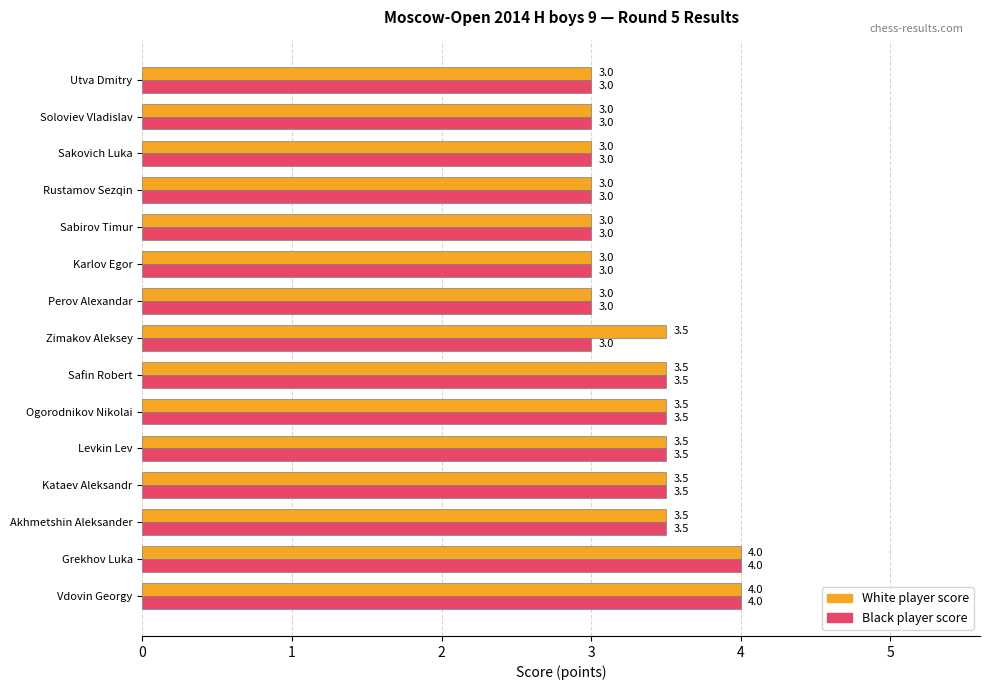

How many data points does each series have?

15